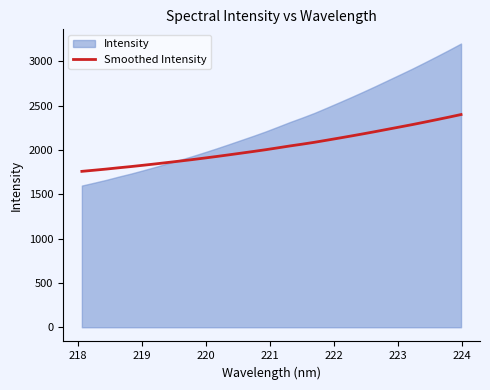

What is the lowest value of the Smoothed Intensity series?

1758.6